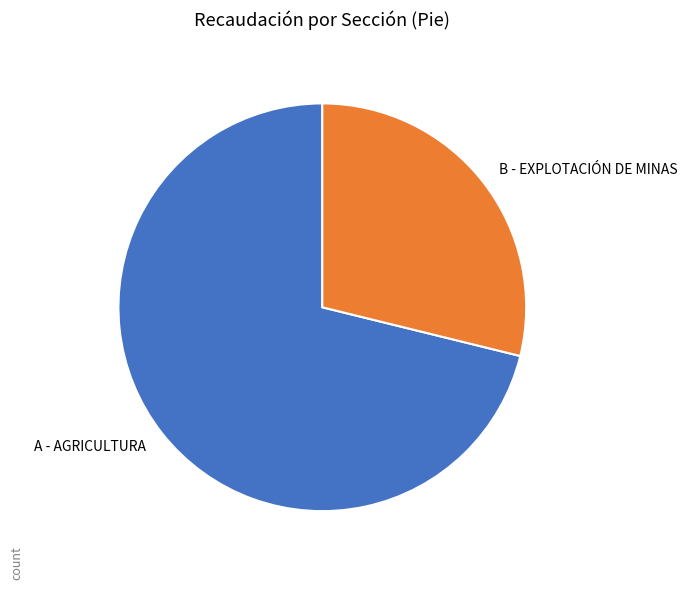

Rank the categories by value from highest to lowest.

A - AGRICULTURA, B - EXPLOTACIÓN DE MINAS